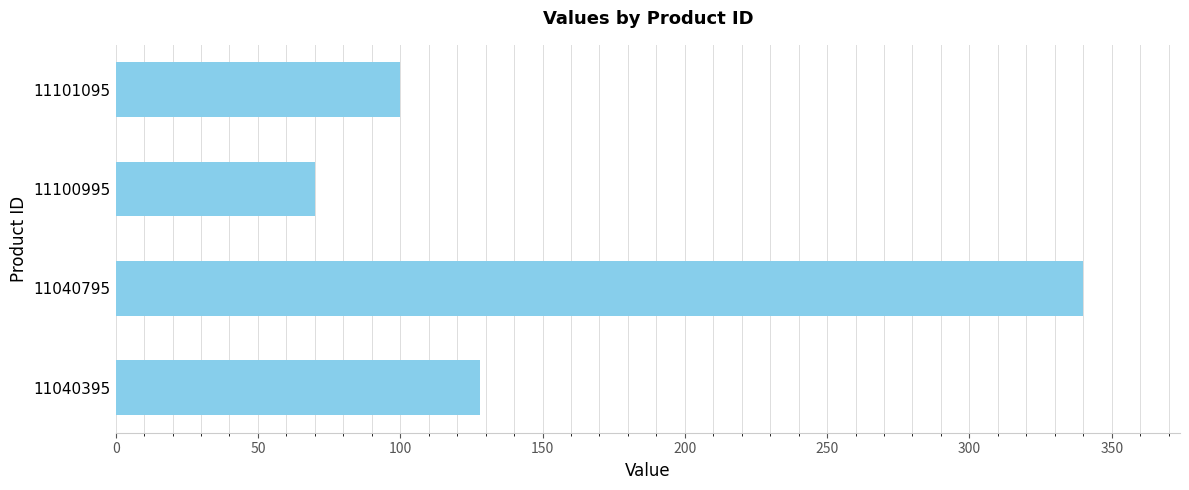

Does the chart contain any negative values?

No